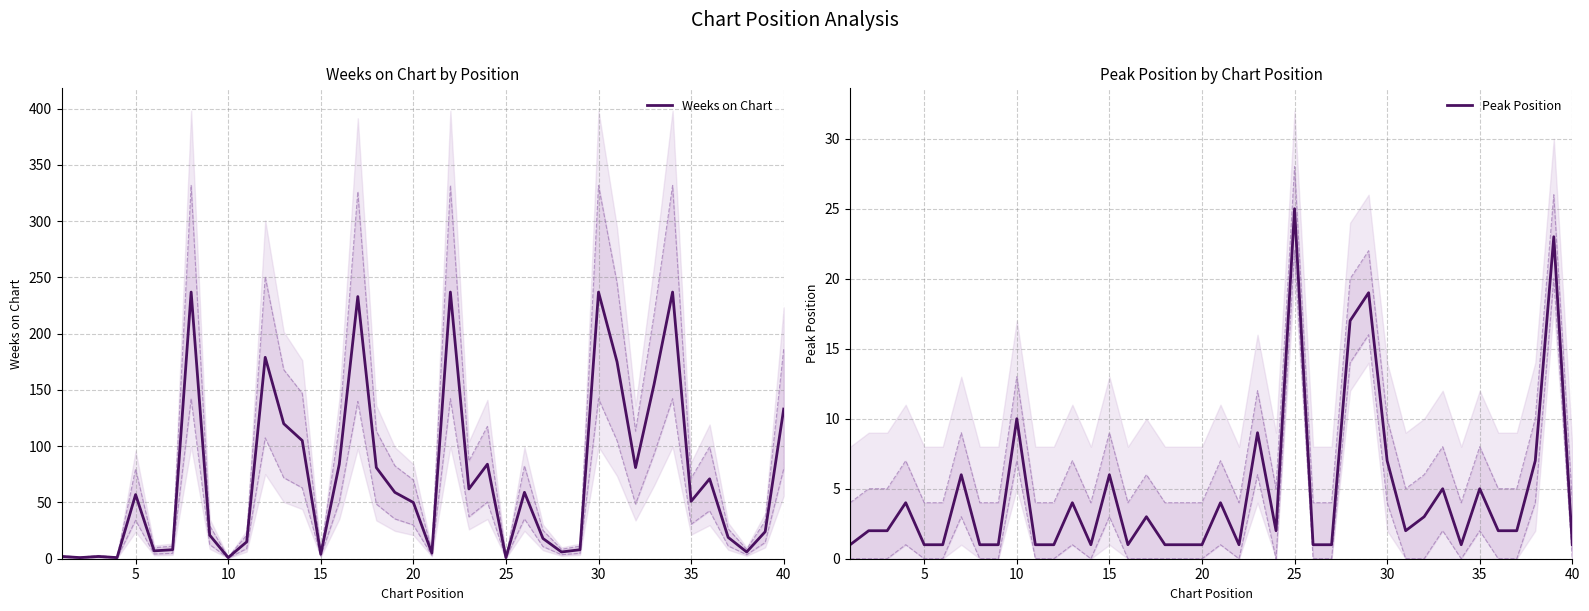

What is the maximum value for Weeks on Chart?

237